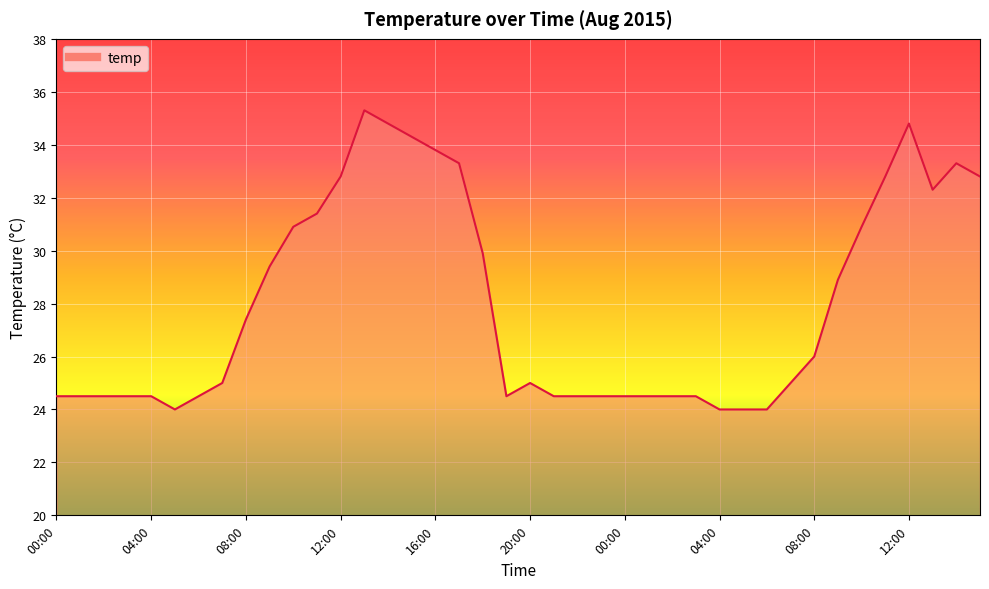

What is the greatest value displayed?

35.3